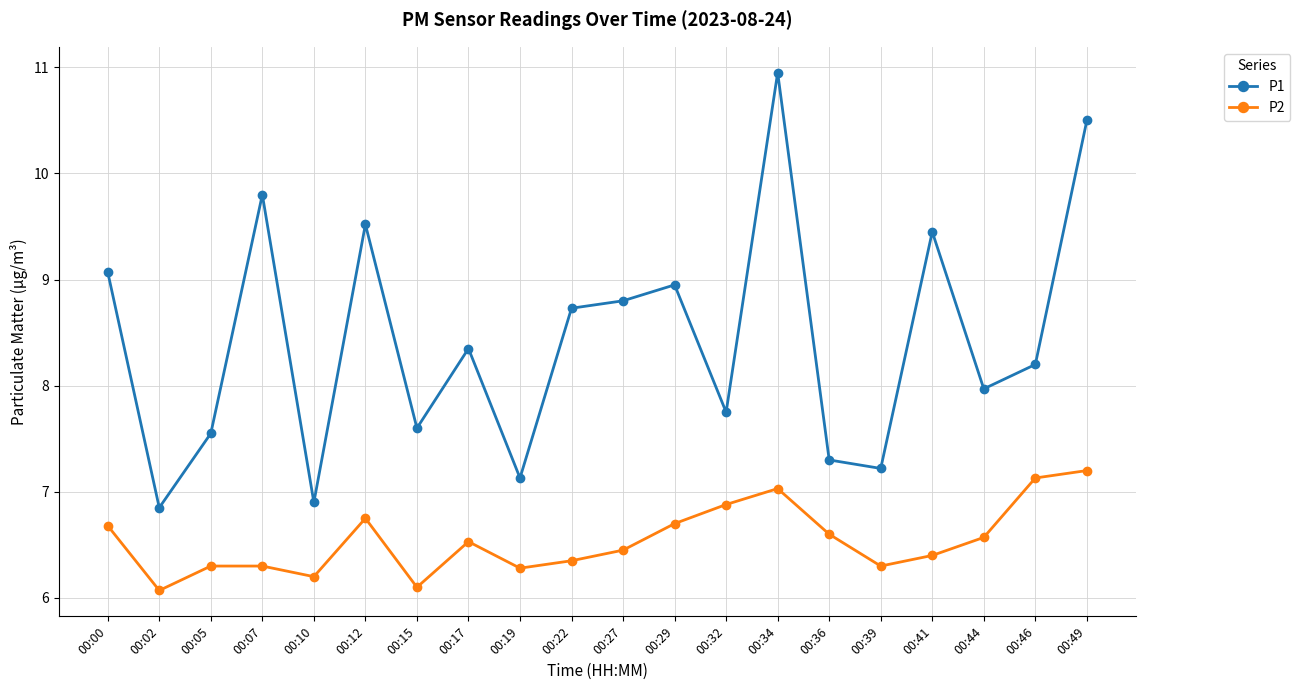

How many series are shown in this chart?

2